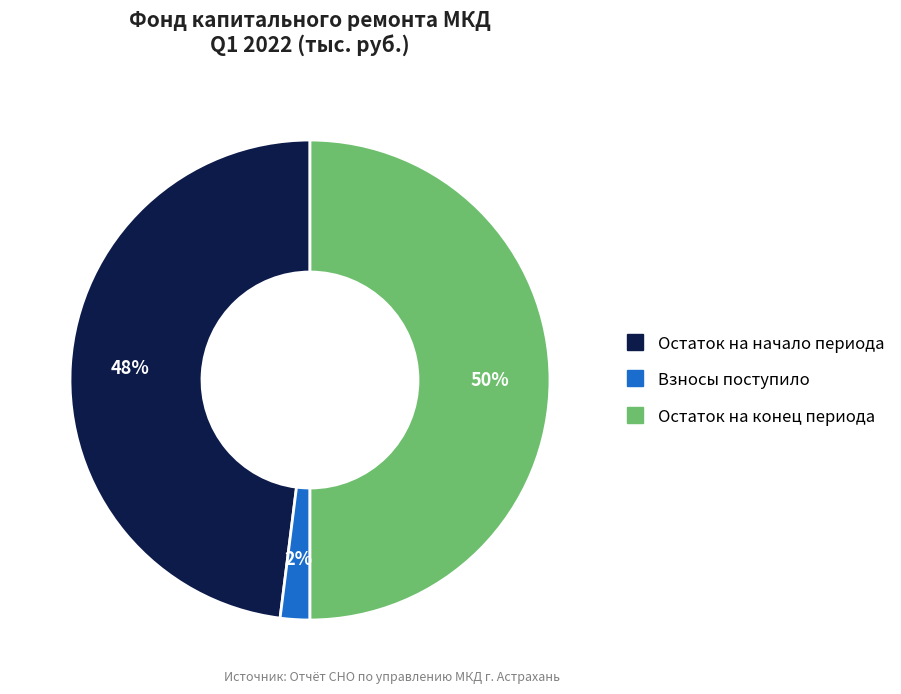

To the nearest percent, what is the difference between the largest and smallest slice percentages?

48%